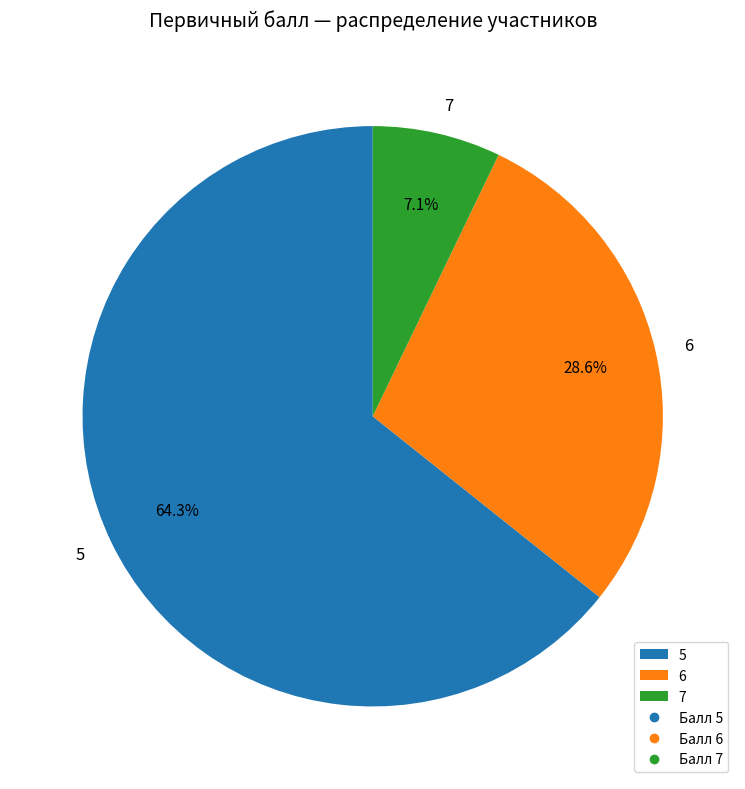

Which category accounts for the majority?

5